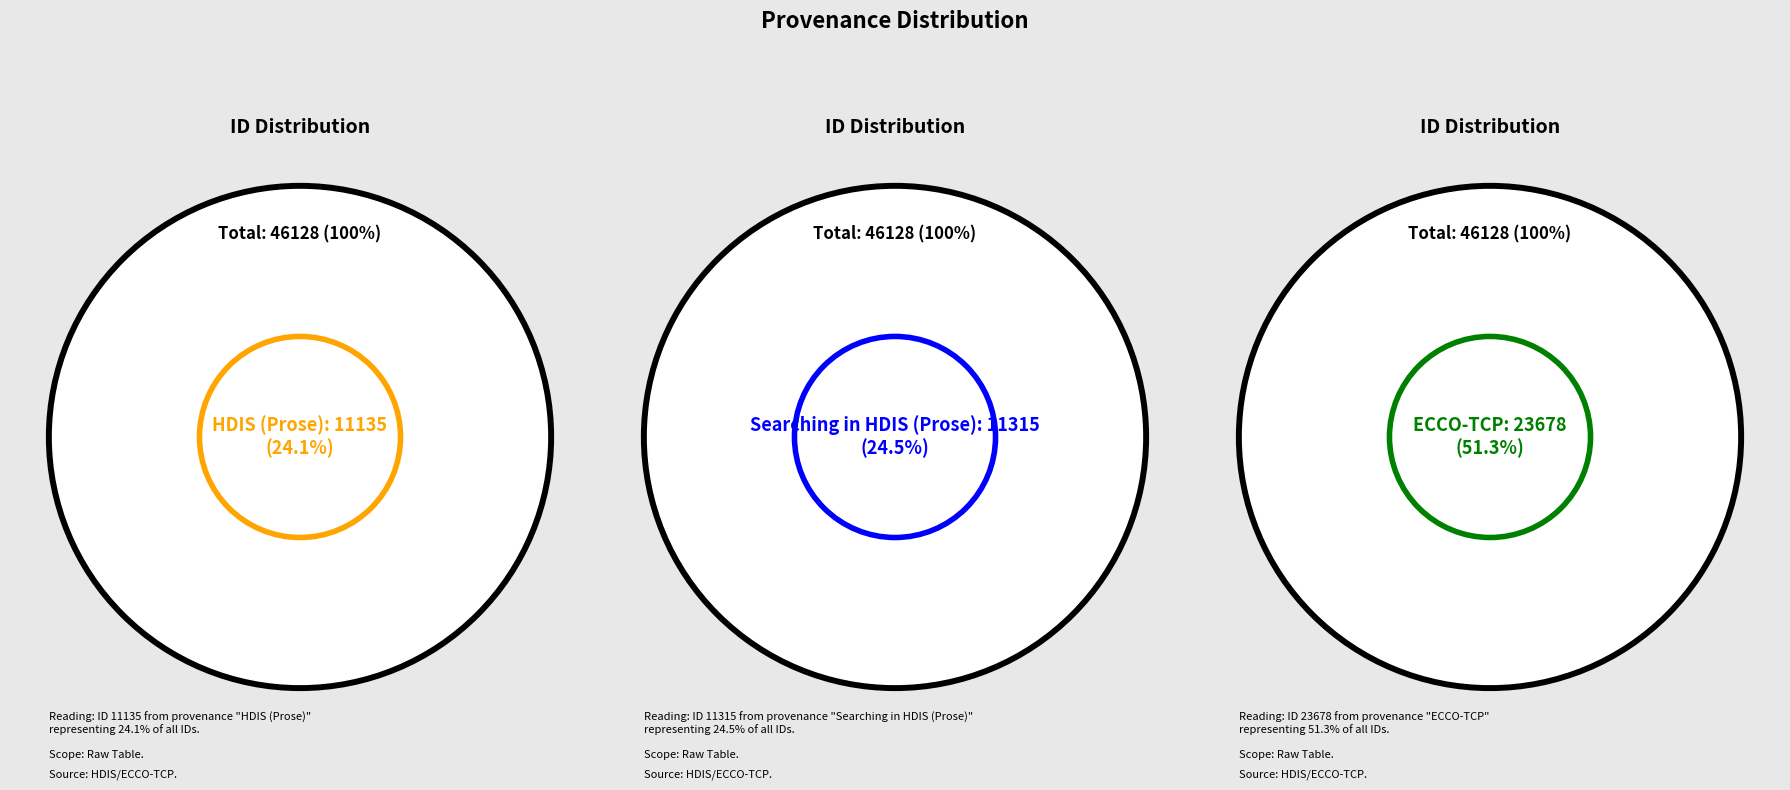

Between Searching in HDIS (Prose) and HDIS (Prose), which is larger?

Searching in HDIS (Prose)